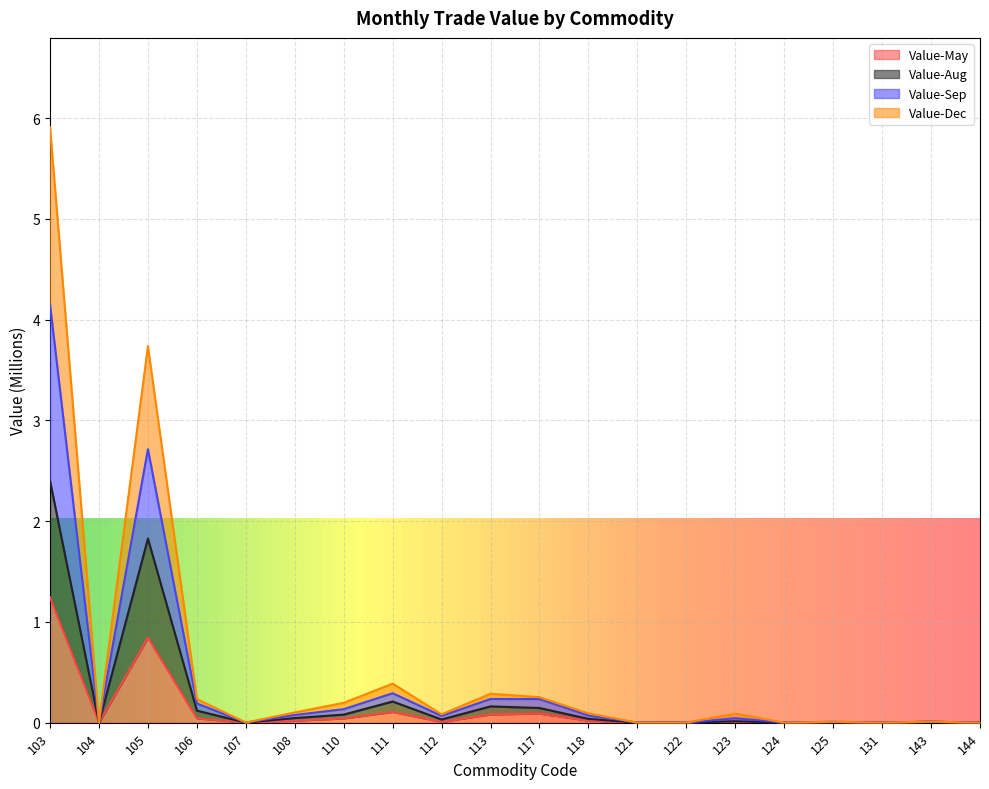

What is the difference between the maximum and minimum values in the Value-May series?

1.2